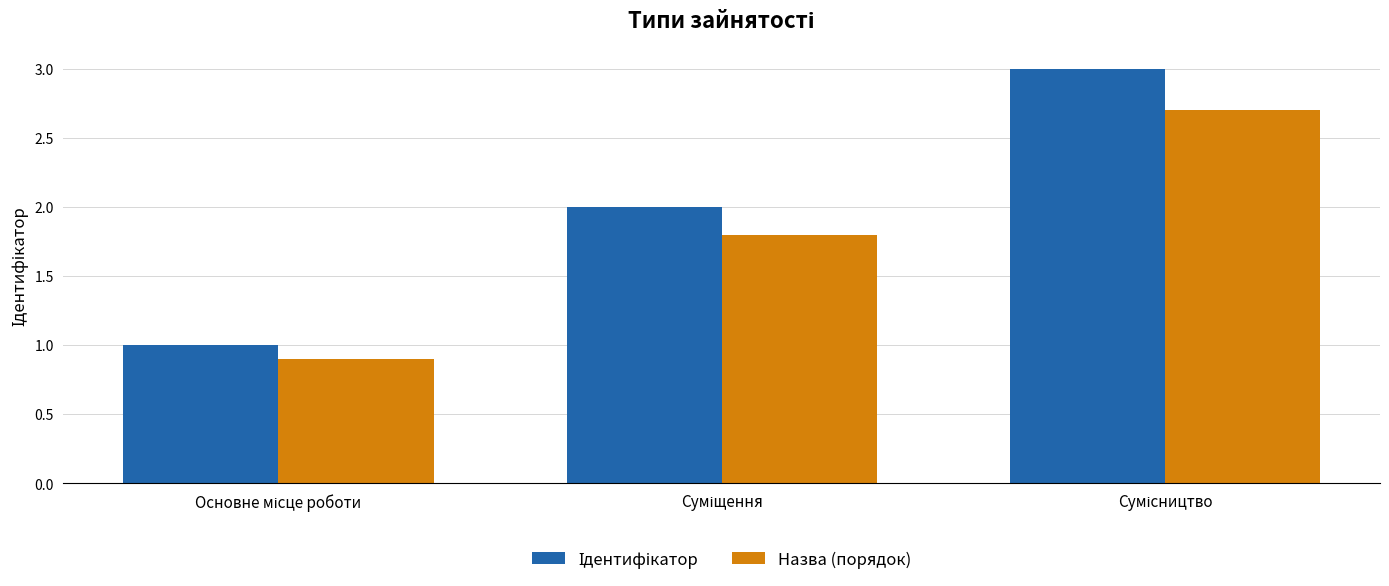

What is the sum of all Назва (порядок) values?

5.4